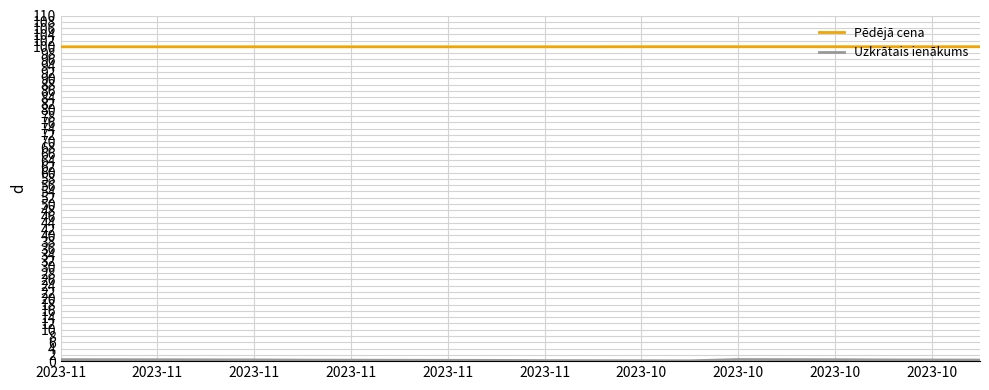

What is the maximum value for Pēdējā cena?

100.1